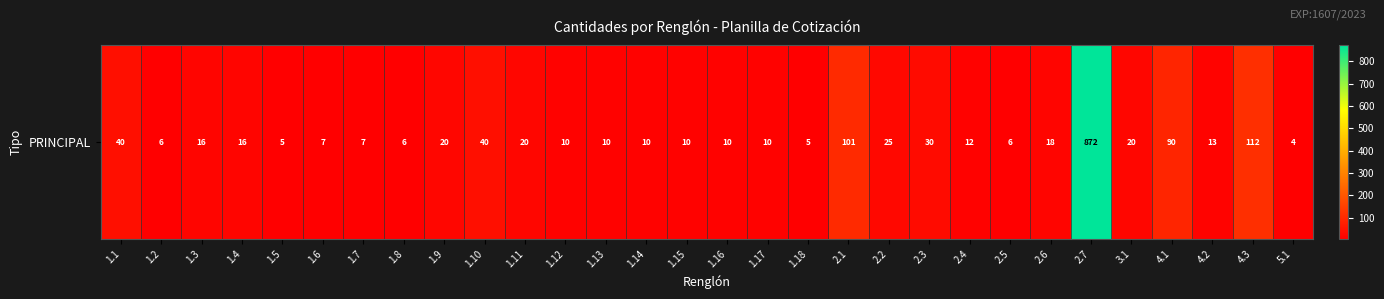

Count the number of data series in this chart.

1